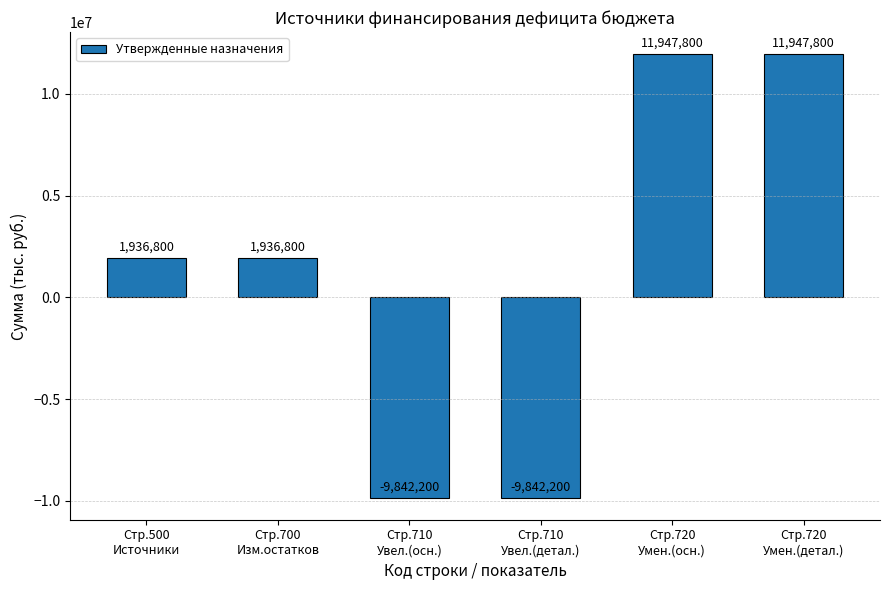

How many values are between -9842200 and 11947800?

6